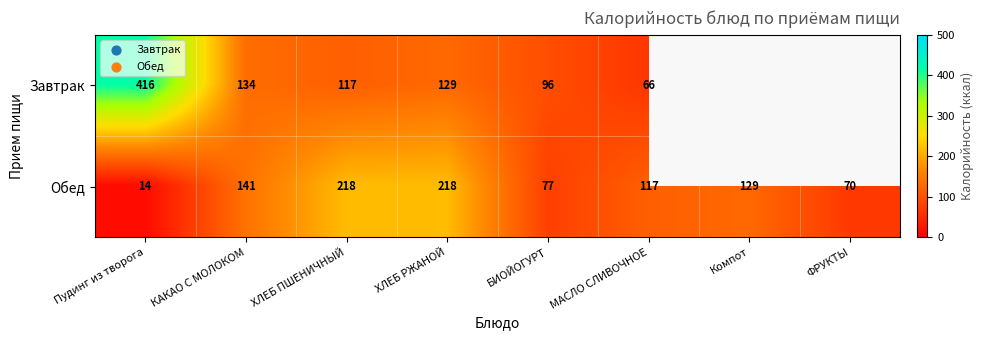

At which category is the sum across all series the highest?

Пудинг из творога